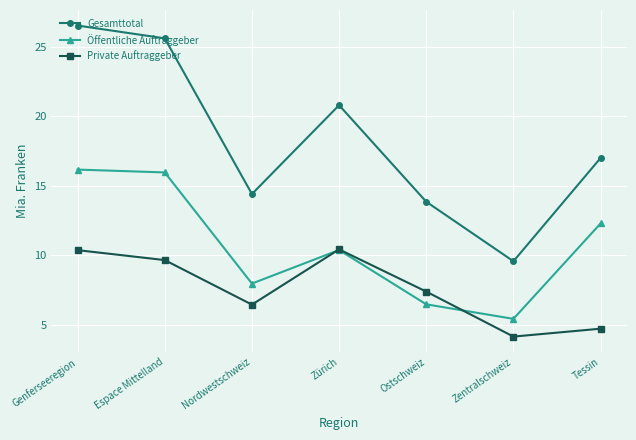

Reading left to right, extract all data points from this chart.

Gesamttotal: 26.5	25.6	14.4	20.8	13.8	9.6	17.0
Öffentliche Auftraggeber: 16.2	15.9	8.0	10.4	6.5	5.4	12.3
Private Auftraggeber: 10.4	9.6	6.4	10.4	7.4	4.1	4.7